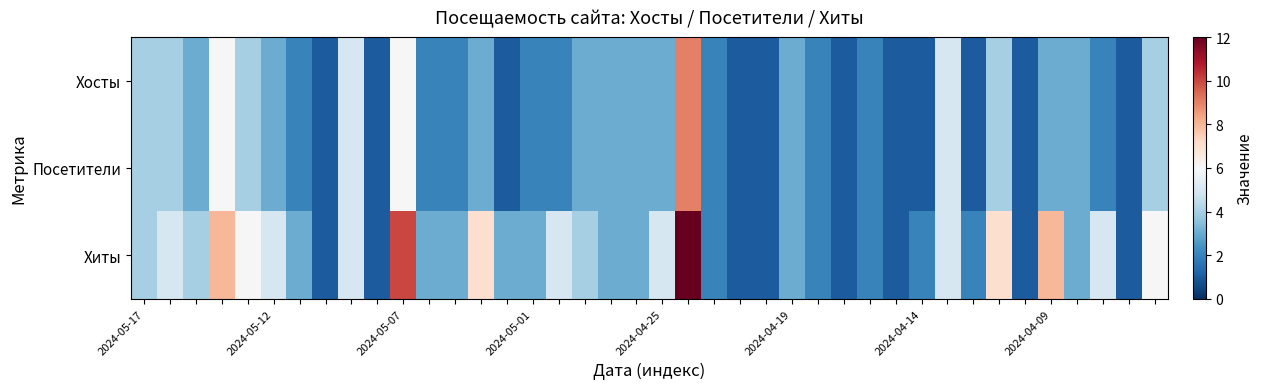

Which series has the largest range (max minus min)?

Хиты